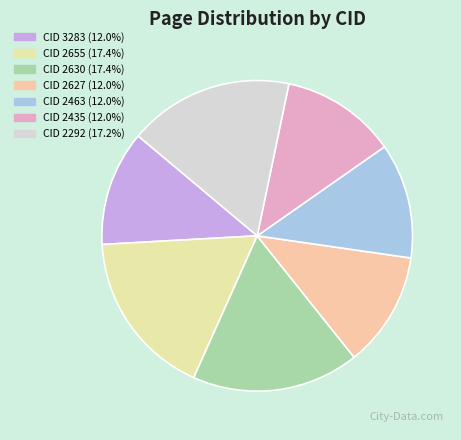

How many slices are in this pie chart?

7